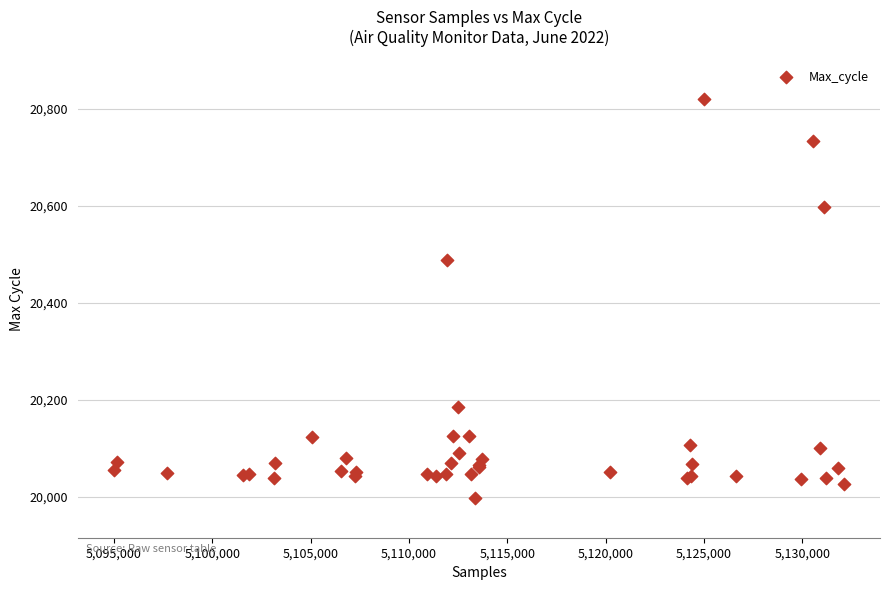

What Y value in the scatter plot is closest to 20409?

20489